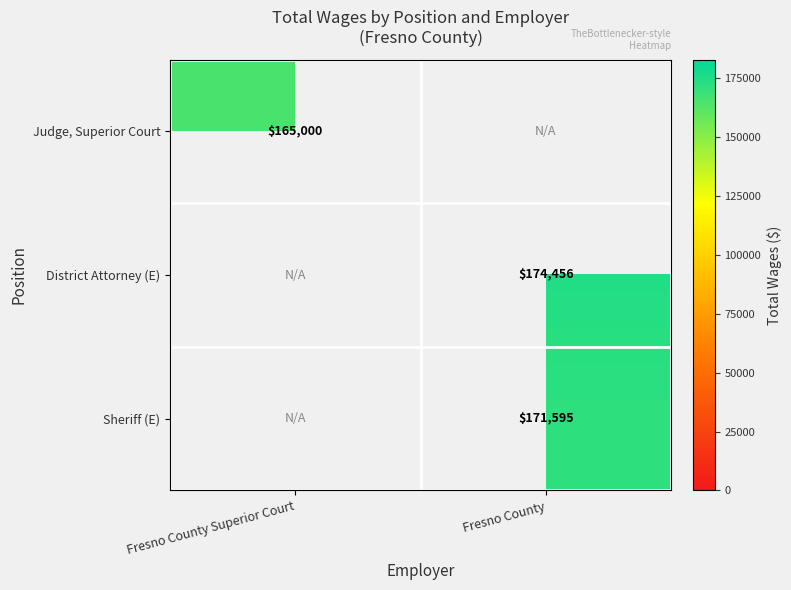

The value of District Attorney (E) at Fresno County is 174456. True or false?

True